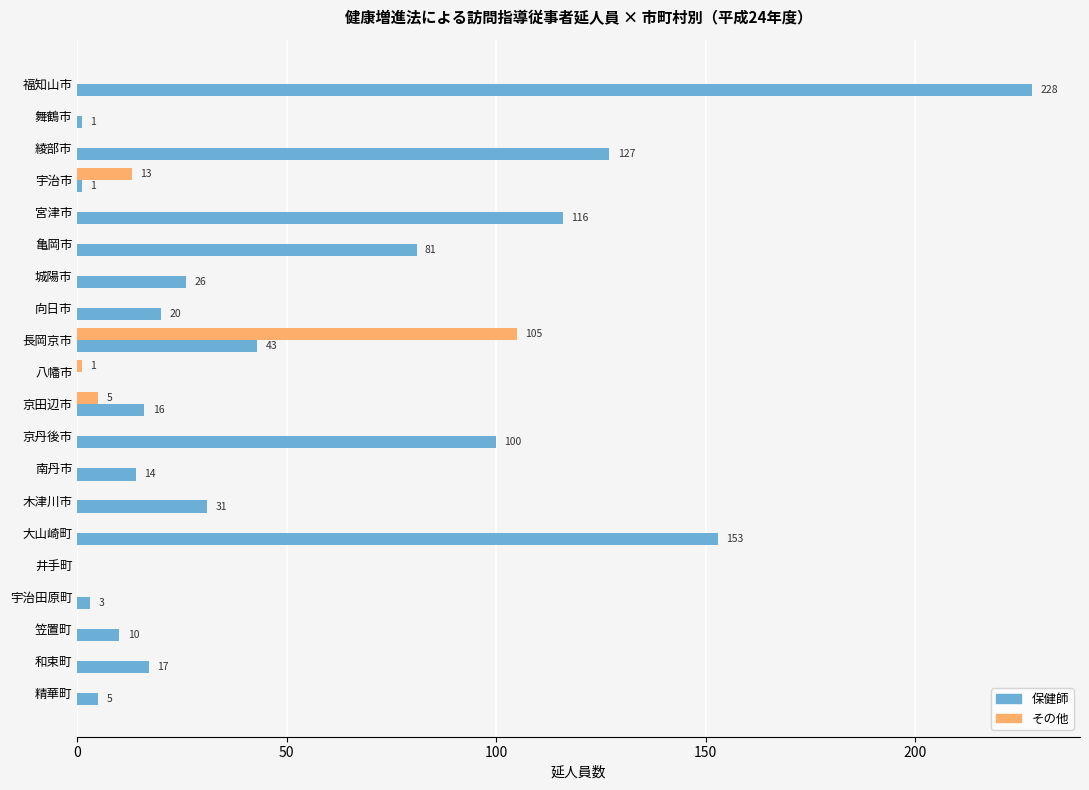

What is the sum of all 保健師 values?

992